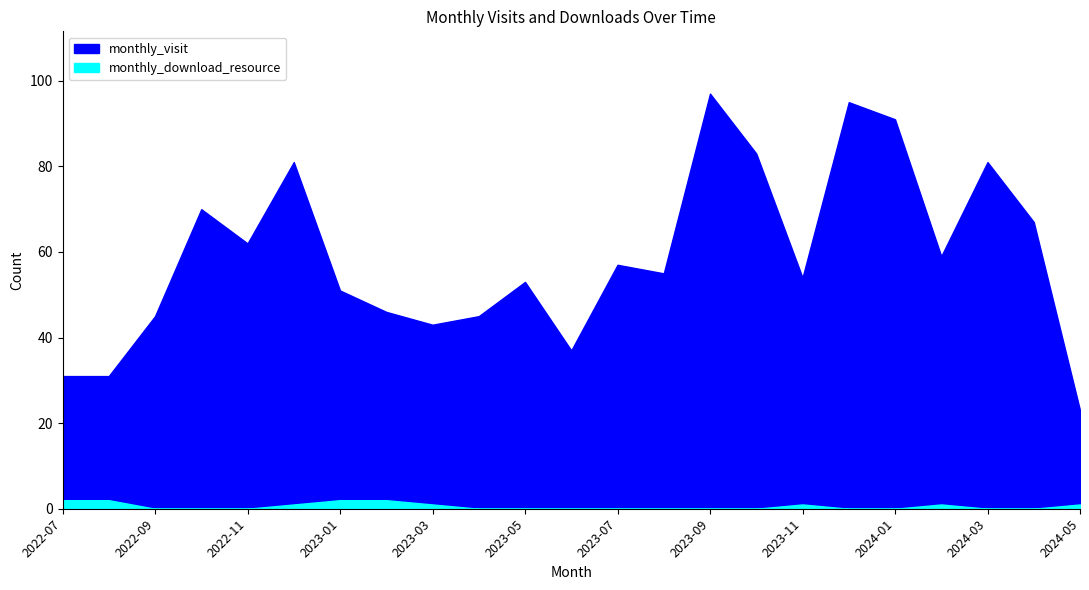

What is the label of the 16th point from the right?

2023-02